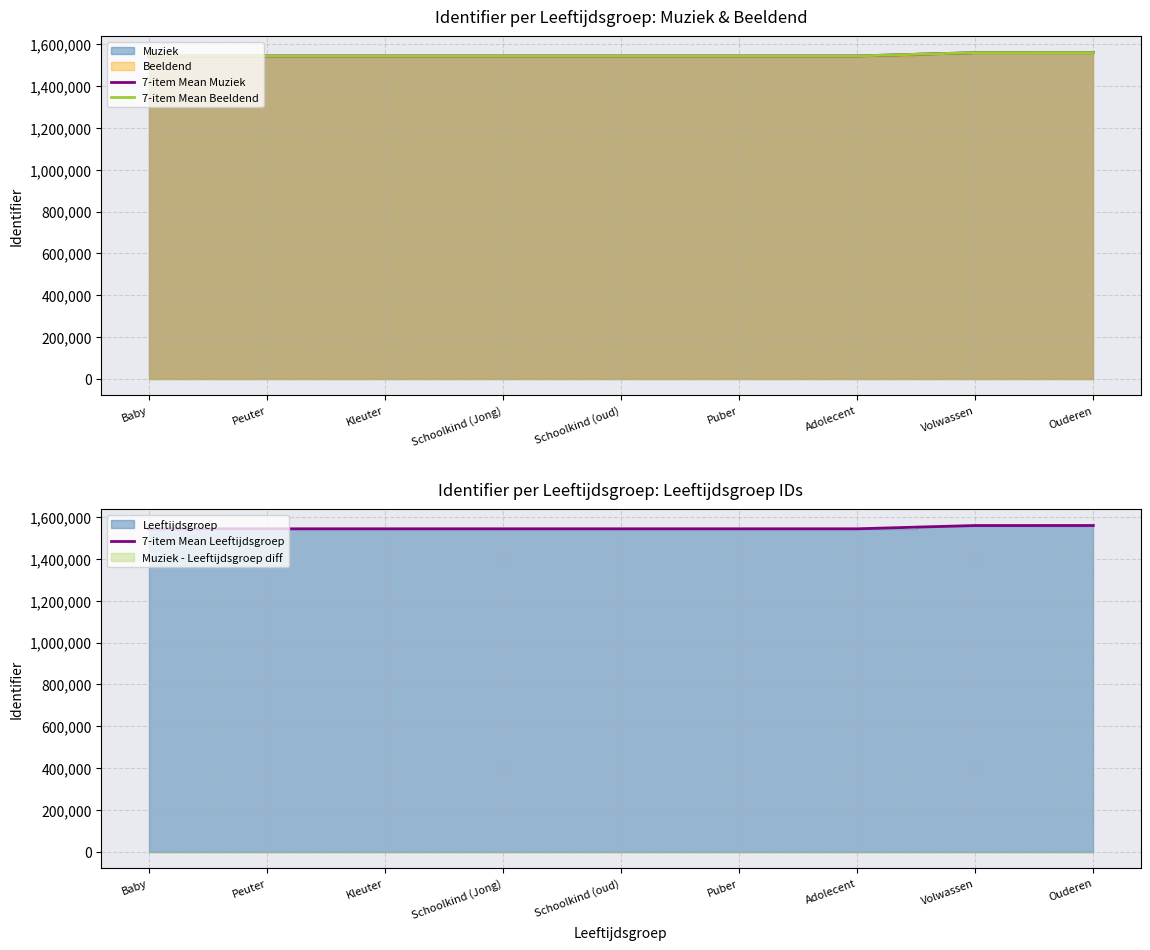

Which series has the largest range (max minus min)?

7-item Mean Beeldend